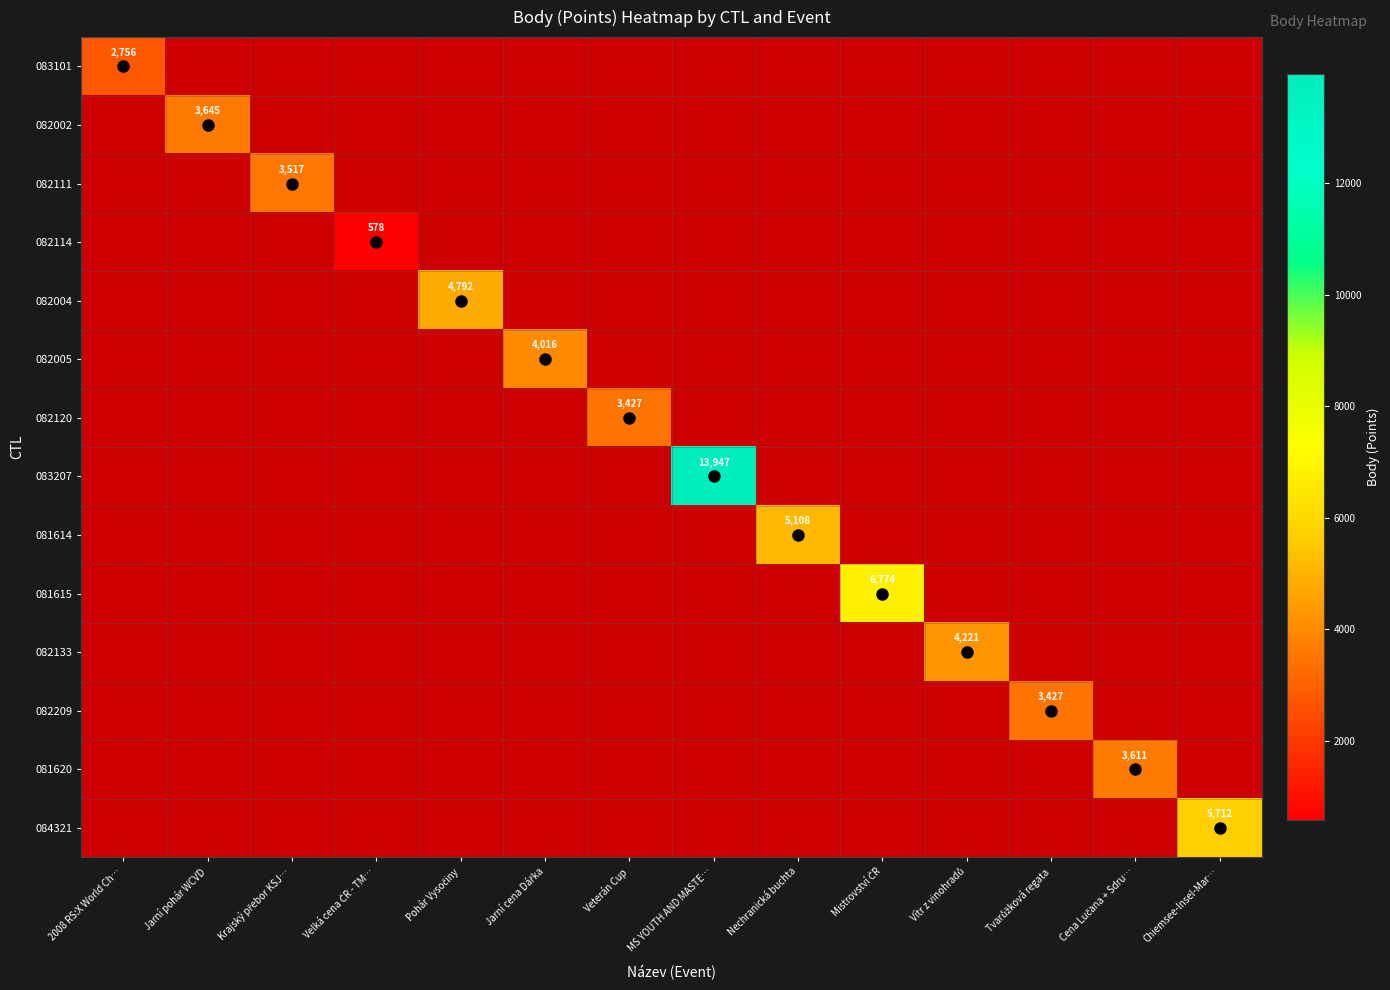

What is the maximum value shown in the chart?

13947.0